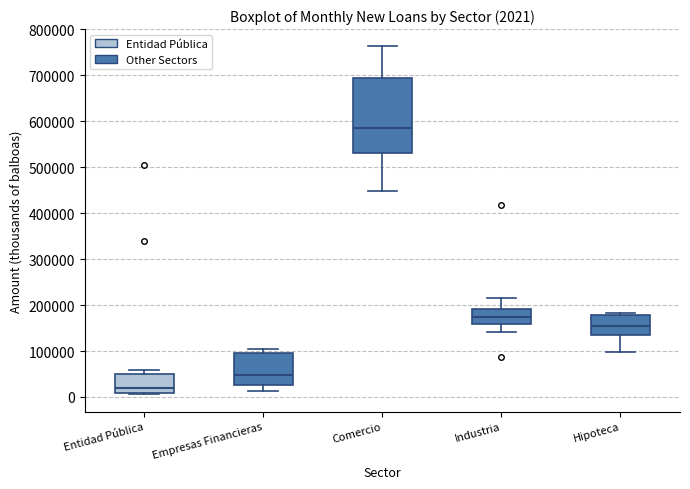

Comparing the boxes themselves (not the whiskers), which one is the tallest?

Comercio